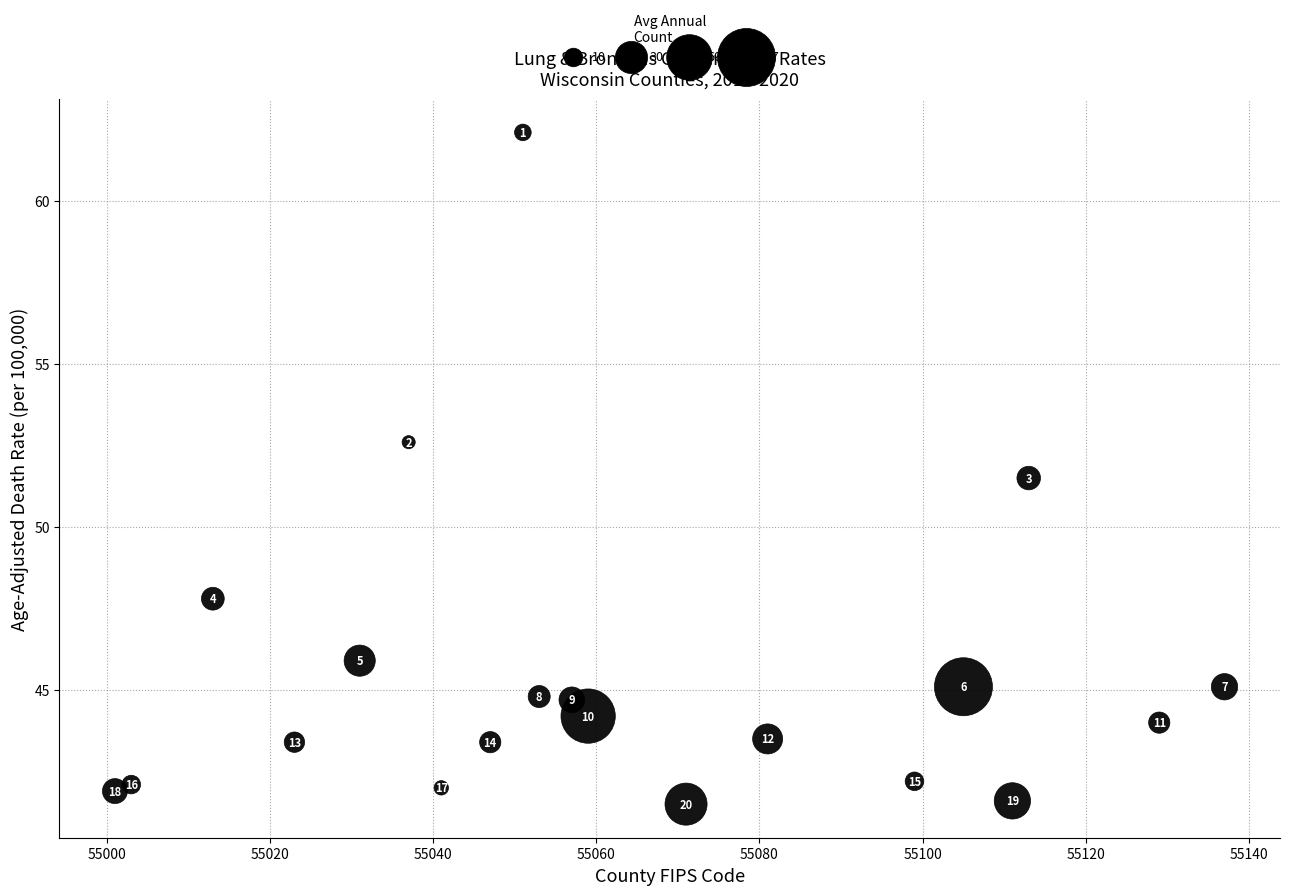

What is the range of X values (max minus min)?

136.0